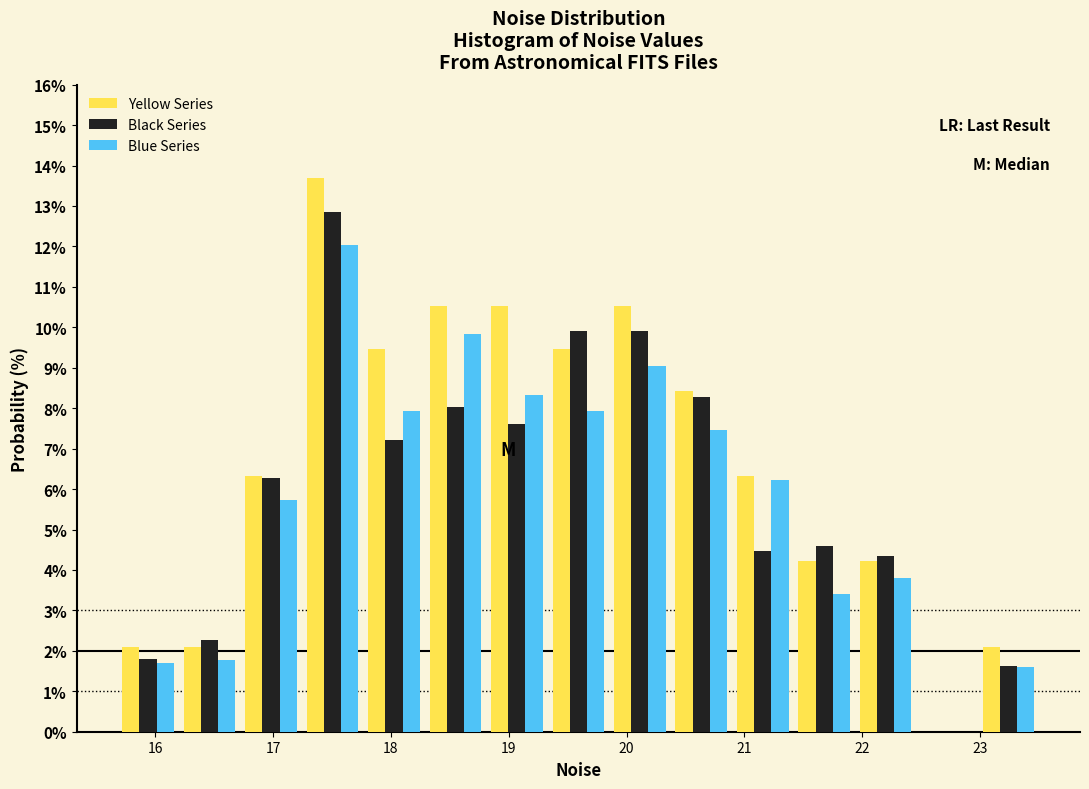

Reading left to right, transcribe this chart: for each range on the x-axis, give the height of each series' bar. Neither the bar edges nor the heights are printed on the chart, so give them approximately, as read against the axes.

15.7 to 16.2: Yellow Series=2.1	Black Series=1.8	Blue Series=1.7
16.2 to 16.7: Yellow Series=2.1	Black Series=2.3	Blue Series=1.8
16.7 to 17.2: Yellow Series=6.3	Black Series=6.3	Blue Series=5.7
17.2 to 17.8: Yellow Series=13.7	Black Series=12.9	Blue Series=12.0
17.8 to 18.3: Yellow Series=9.5	Black Series=7.2	Blue Series=7.9
18.3 to 18.8: Yellow Series=10.5	Black Series=8.0	Blue Series=9.8
18.8 to 19.3: Yellow Series=10.5	Black Series=7.6	Blue Series=8.3
19.3 to 19.9: Yellow Series=9.5	Black Series=9.9	Blue Series=7.9
19.9 to 20.4: Yellow Series=10.5	Black Series=9.9	Blue Series=9.1
20.4 to 20.9: Yellow Series=8.4	Black Series=8.3	Blue Series=7.5
20.9 to 21.4: Yellow Series=6.3	Black Series=4.5	Blue Series=6.2
21.4 to 21.9: Yellow Series=4.2	Black Series=4.6	Blue Series=3.4
21.9 to 22.5: Yellow Series=4.2	Black Series=4.3	Blue Series=3.8
22.5 to 23.0: Yellow Series=0	Black Series=0	Blue Series=0
23.0 to 23.5: Yellow Series=2.1	Black Series=1.6	Blue Series=1.6